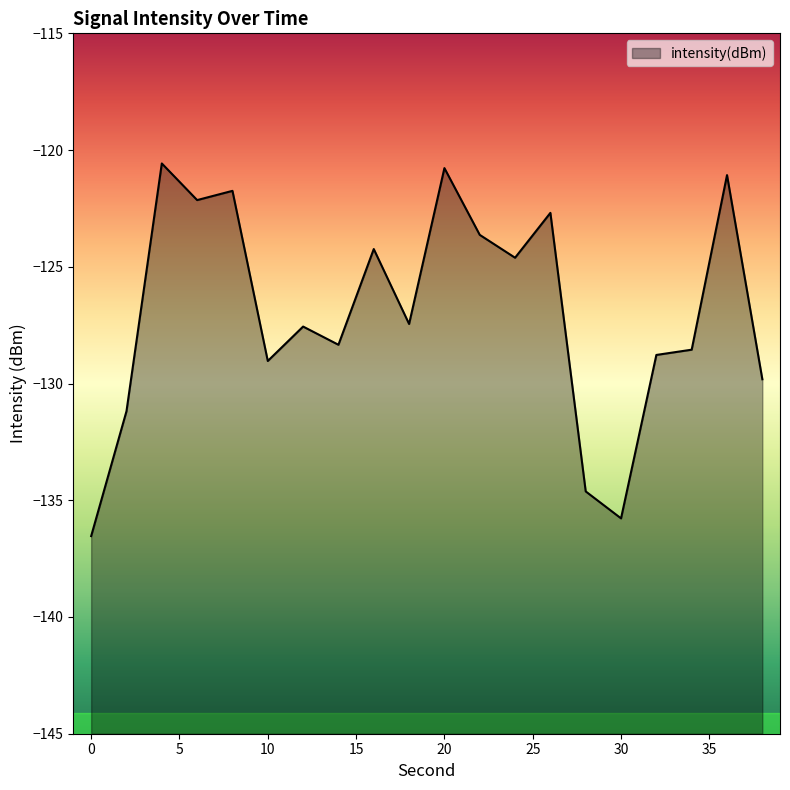

List the labels in order of value, largest first.

4, 20, 36, 8, 6, 26, 22, 16, 24, 18, 12, 14, 34, 32, 10, 38, 2, 28, 30, 0